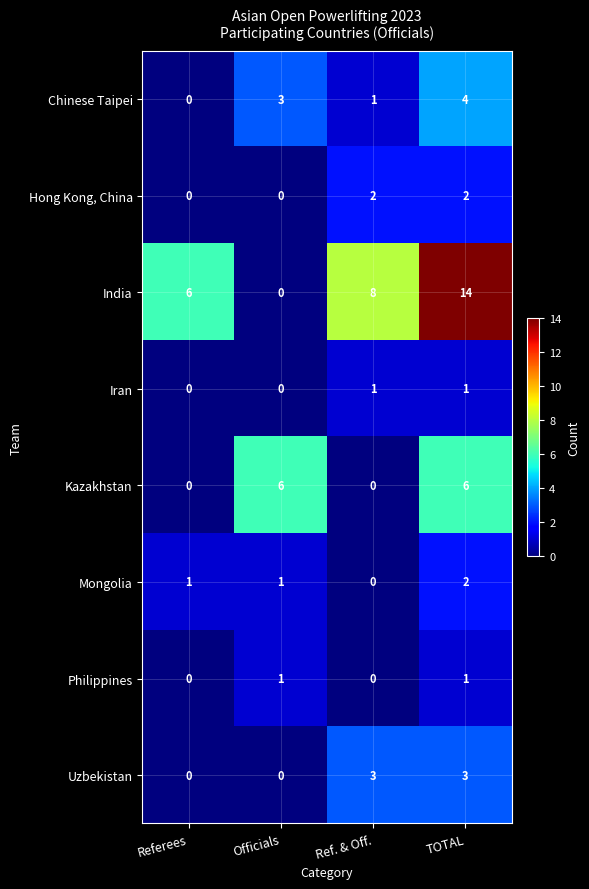

Which category has the lowest value in the Mongolia series?

Ref. & Off.